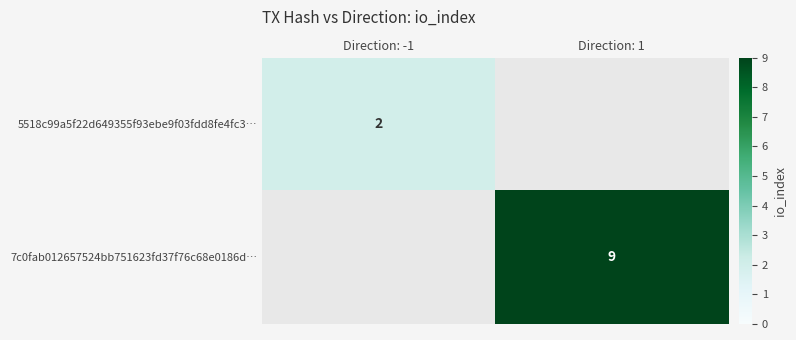

True or false: 5518c99a5f22d649355f93ebe9f03fdd8fe4fc3… has a value of 2 at Direction: -1.

True